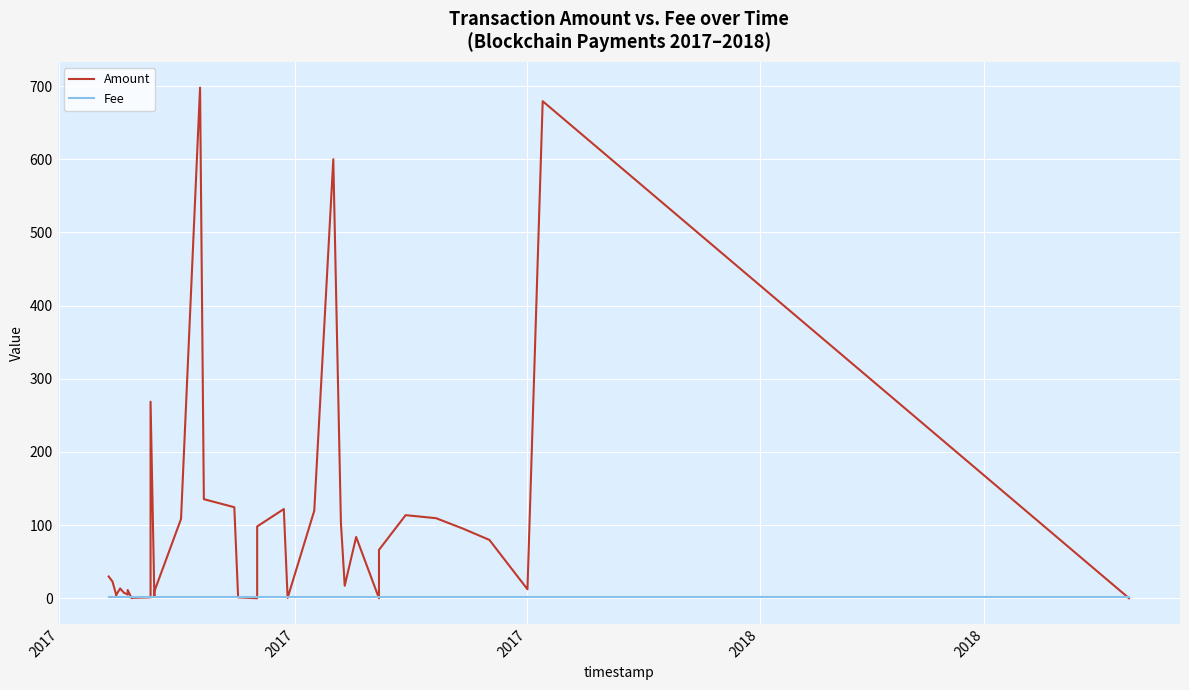

Which series ends up on top after the final intersection of Fee and Amount?

Fee